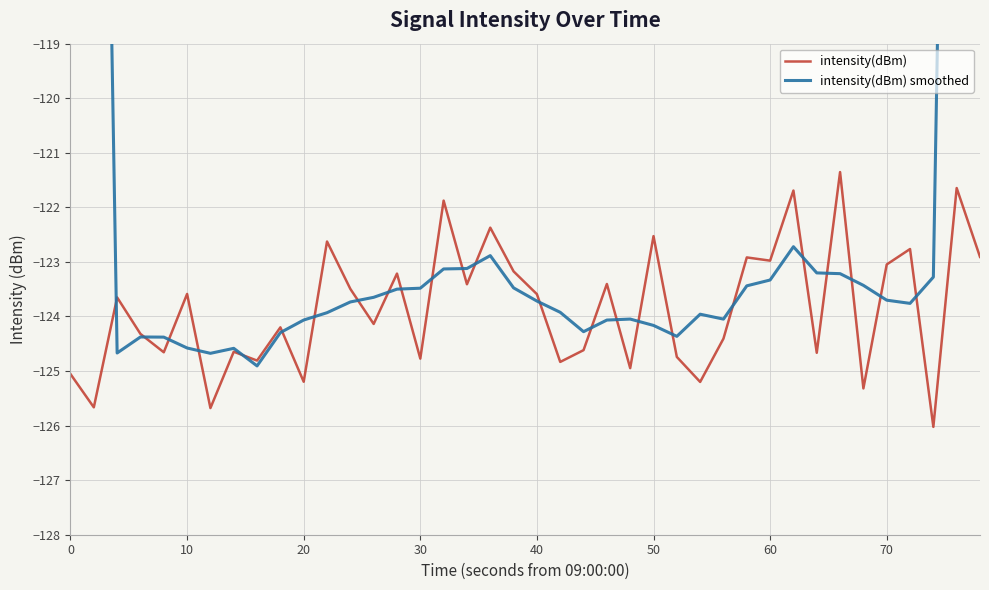

True or false: intensity(dBm) has more than 1 points higher than both neighbors.

True